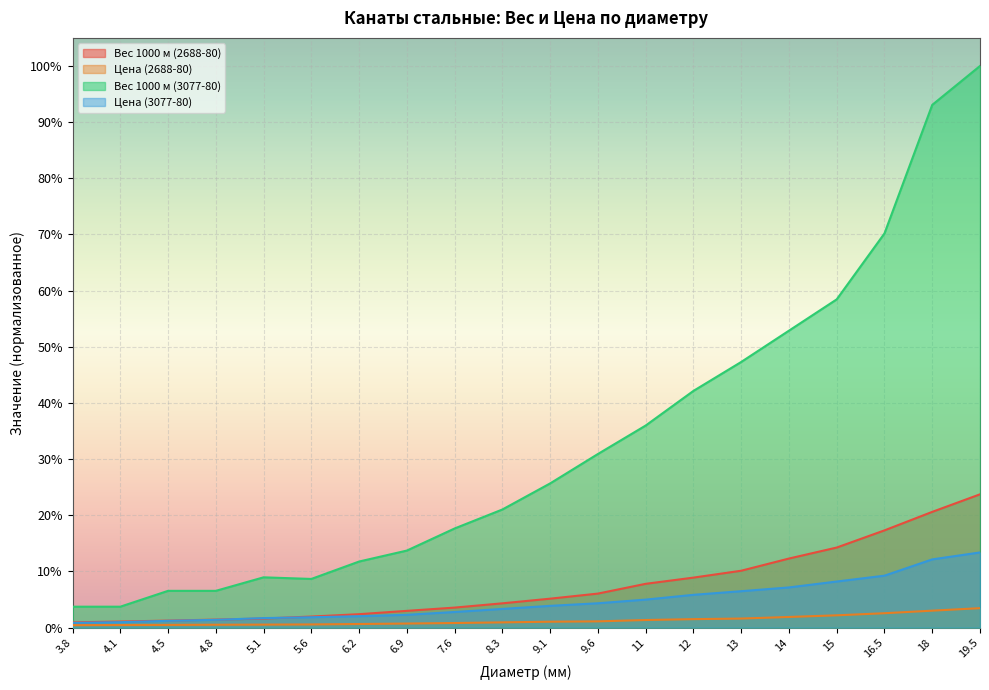

What is the sum of the Вес 1000 м (3077-80) values at 6.9 and 6.2?

0.3